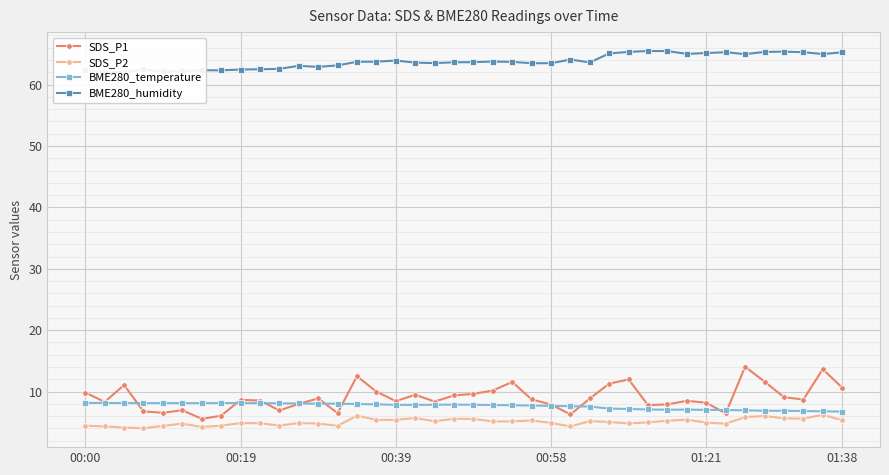

How many data points in BME280_humidity are less than 63?

12